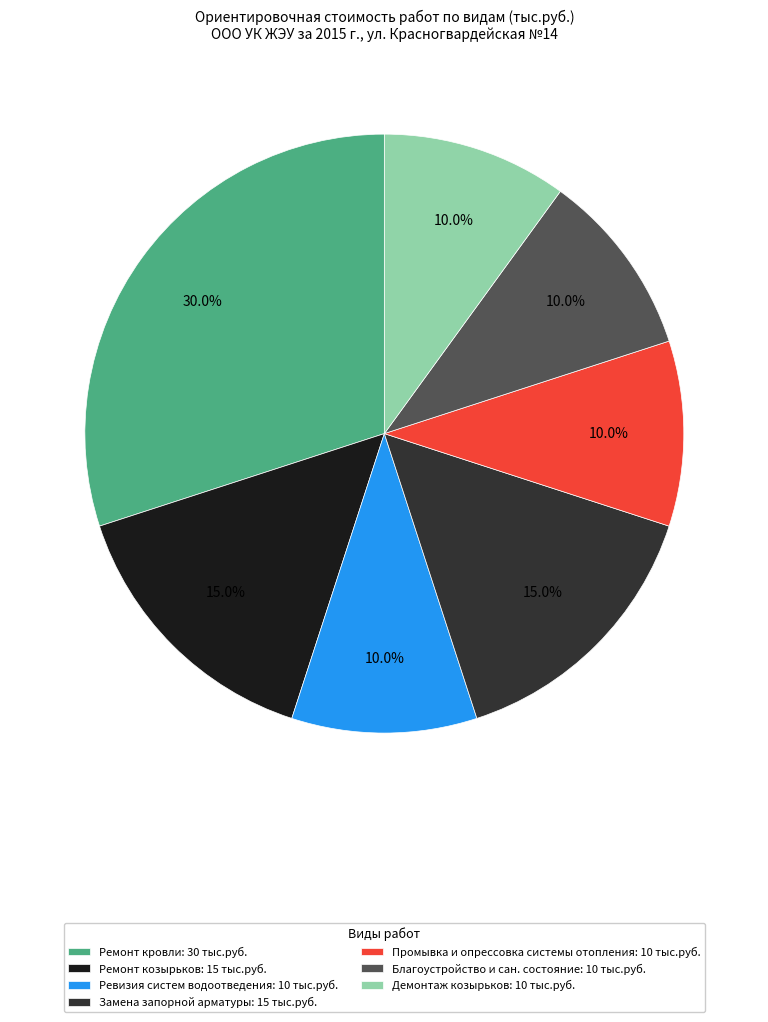

What is the total percentage of Благоустройство и сан. состояние and Ревизия систем водоотведения?

20.0%